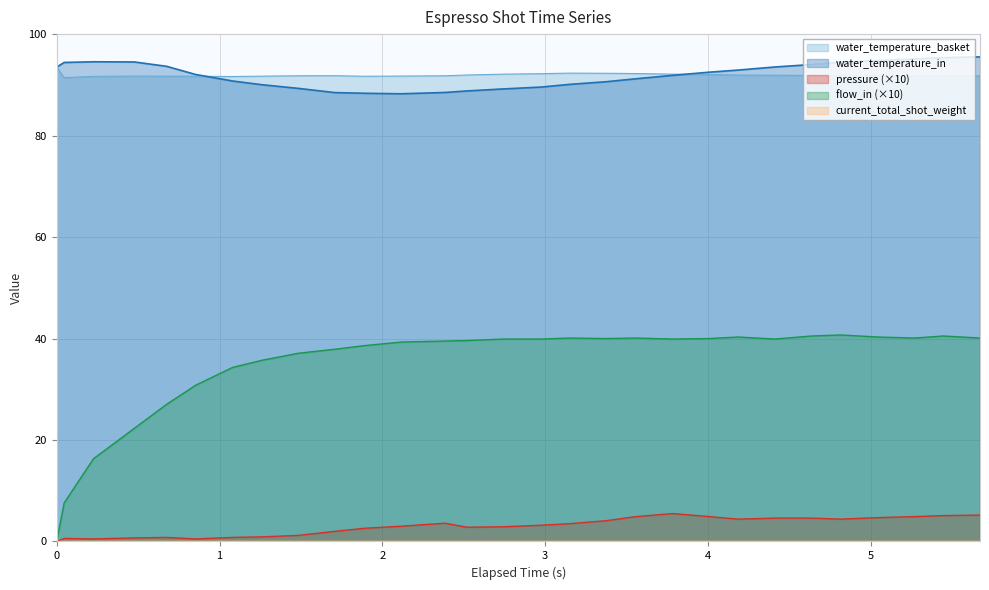

Which series has the largest range (max minus min)?

flow_in (×10)